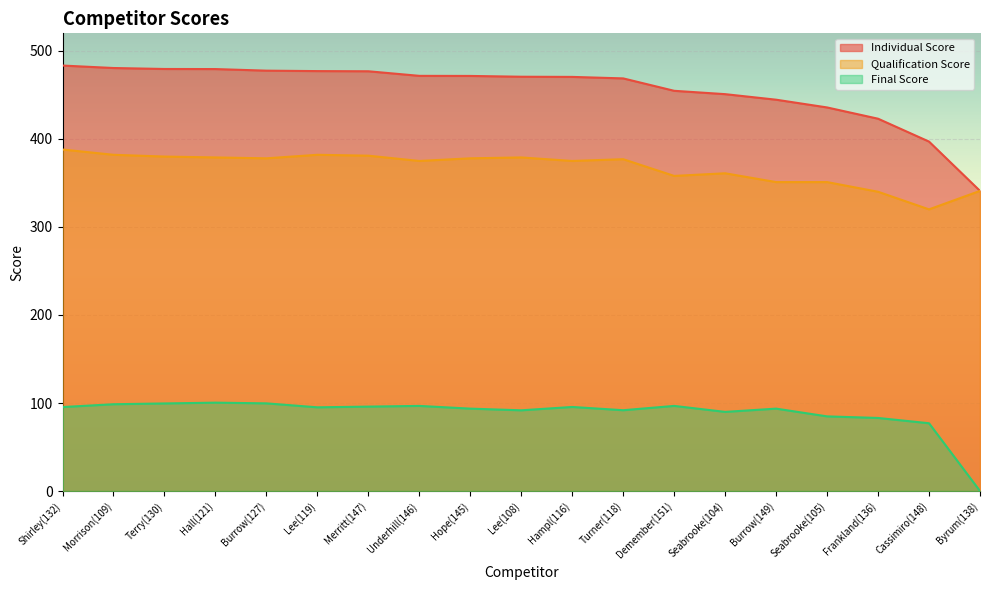

Which series has the largest range (max minus min)?

Individual Score